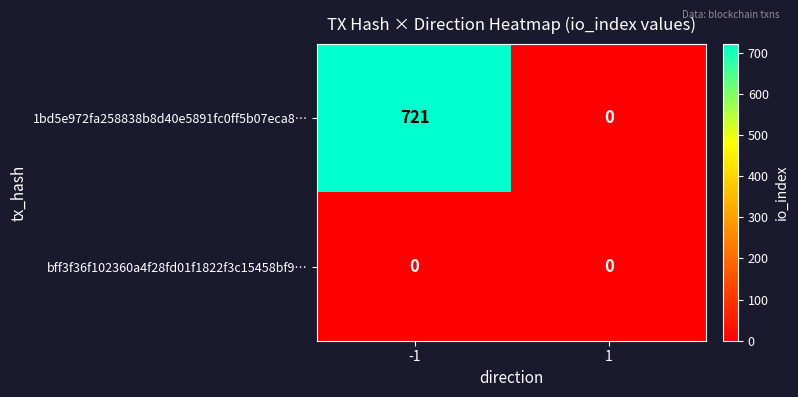

Reading left to right, transcribe all the data shown in this chart.

1bd5e972fa258838b8d40e5891fc0ff5b07eca8…: 721	0
bff3f36f102360a4f28fd01f1822f3c15458bf9…: 0	0